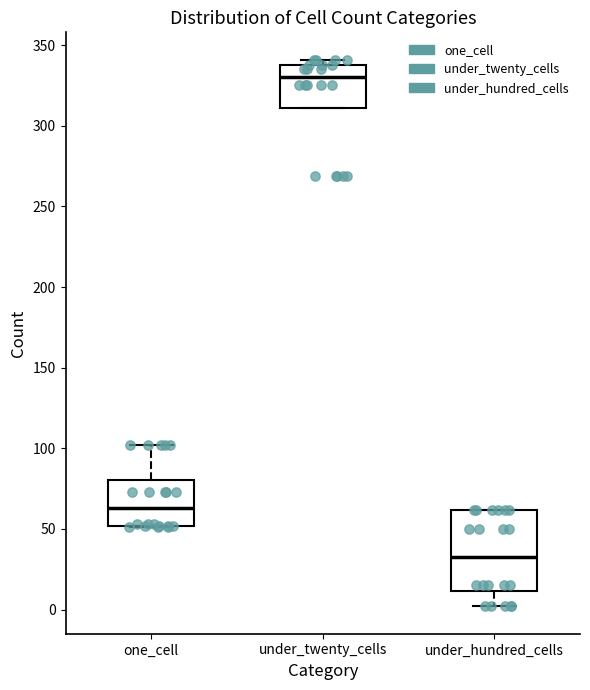

Reading left to right, read every box against the y-axis: the position of its median line, the range the box covers, and the ends of its whiskers. The values are not printed on the chart, so give them approximately, as read against the axis.

one_cell: median 65, box 50 to 80, whiskers 50 to 100
under_twenty_cells: median 330, box 310 to 340, whiskers 310 to 340 (just above the box's upper edge)
under_hundred_cells: median 35, box 10 to 60, whiskers 0 to 60